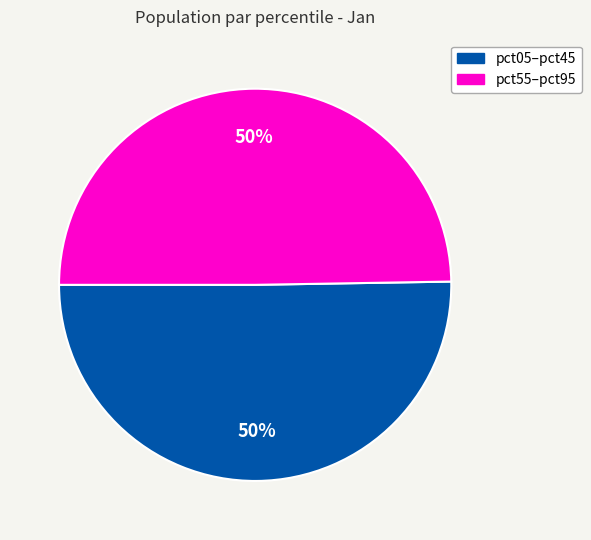

To the nearest percent, what percentage of the pie is pct05–pct45?

50%